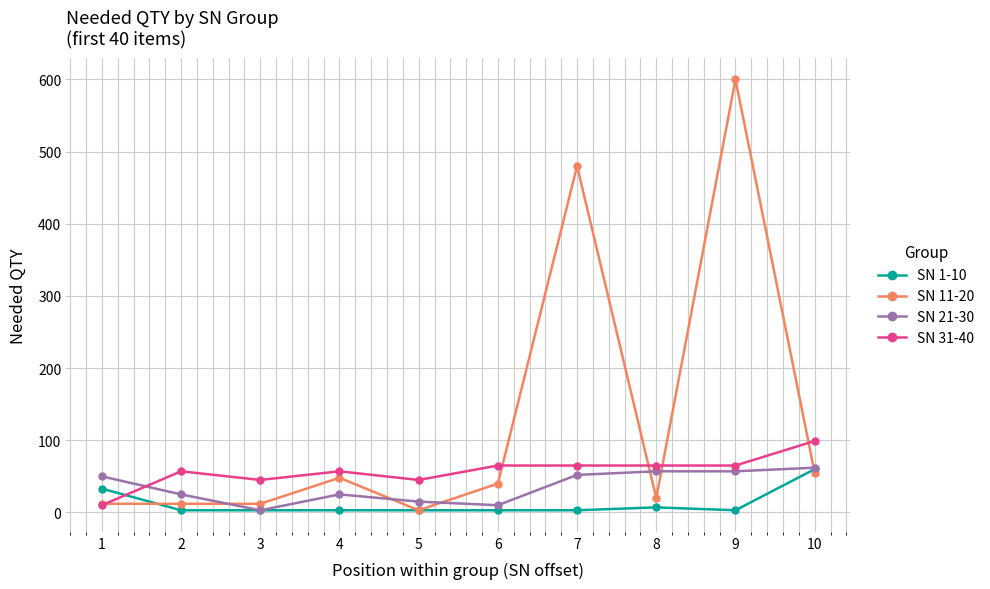

Does the chart have visible grid lines?

Yes